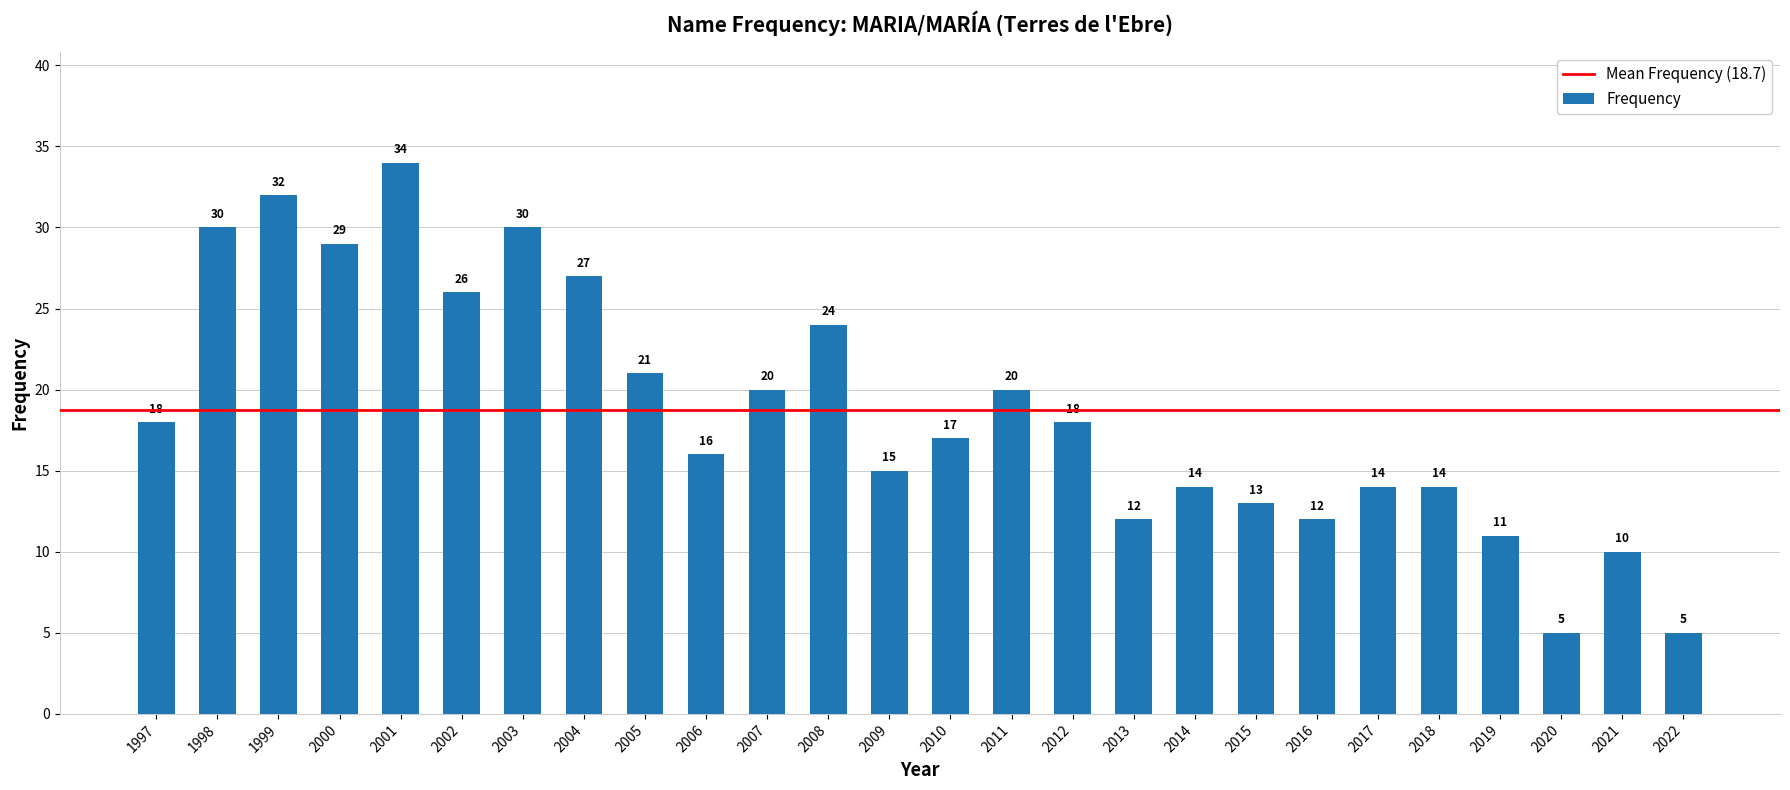

At which category does the chart reach its peak across all series?

2001